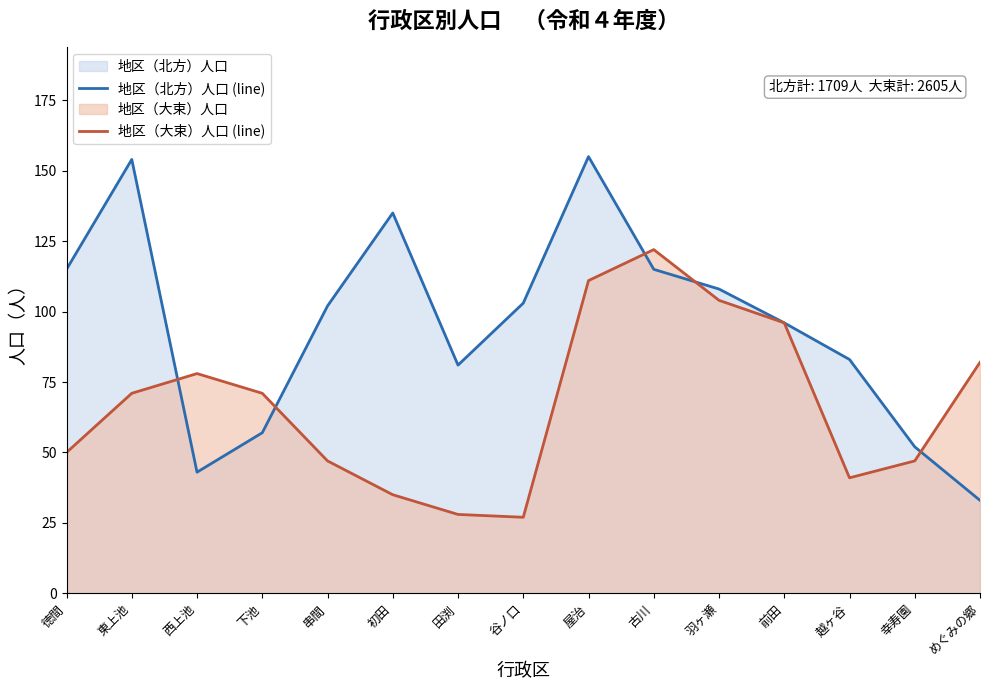

What is the maximum value for 地区（北方）人口 (line)?

155